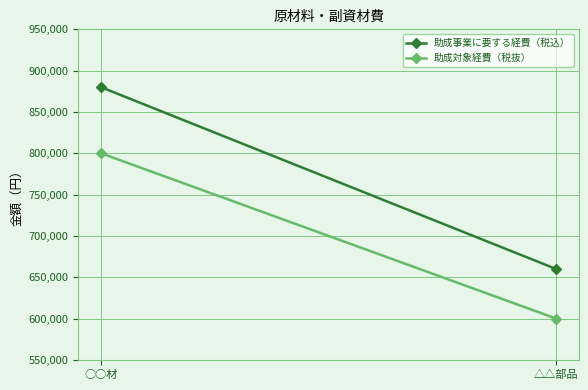

Rank the series by their maximum value, from lowest to highest.

助成対象経費（税抜）, 助成事業に要する経費（税込）